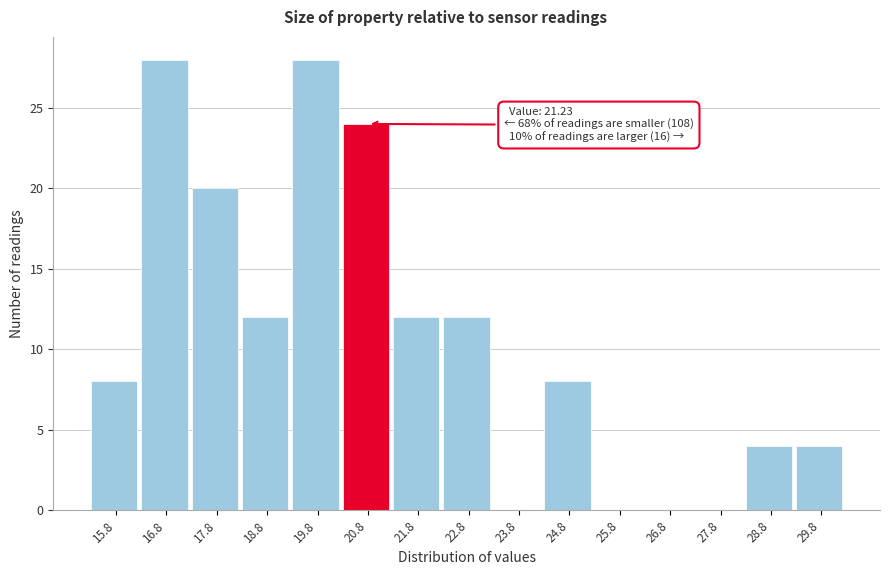

Reading left to right, extract all data points from this chart.

15.8=8	16.8=28	17.8=20	18.8=12	19.8=28	20.8=24	21.8=12	22.8=12	23.8=0	24.8=8	25.8=0	26.8=0	27.8=0	28.8=4	29.8=4